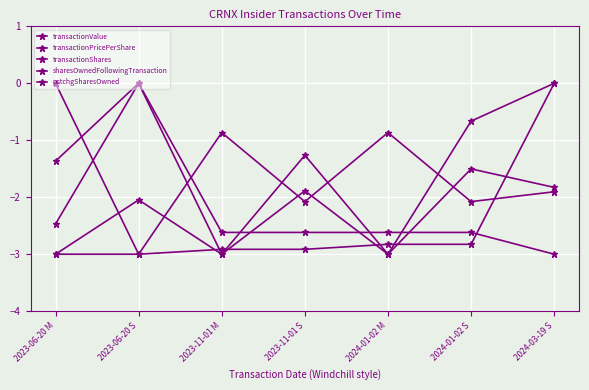

How many values in the transactionShares series are below -2?

5